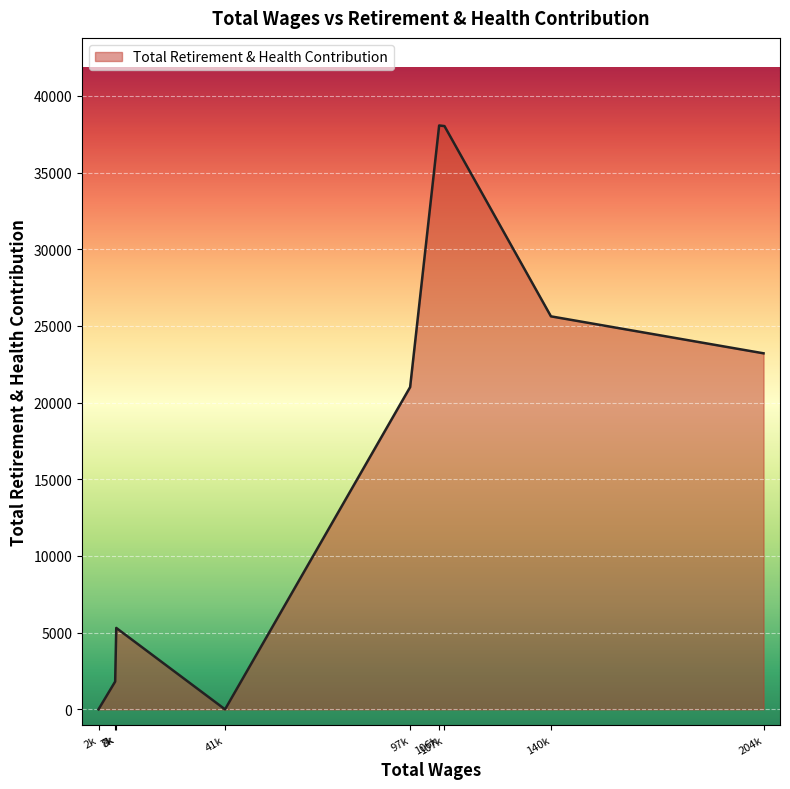

How many series are shown in this chart?

1